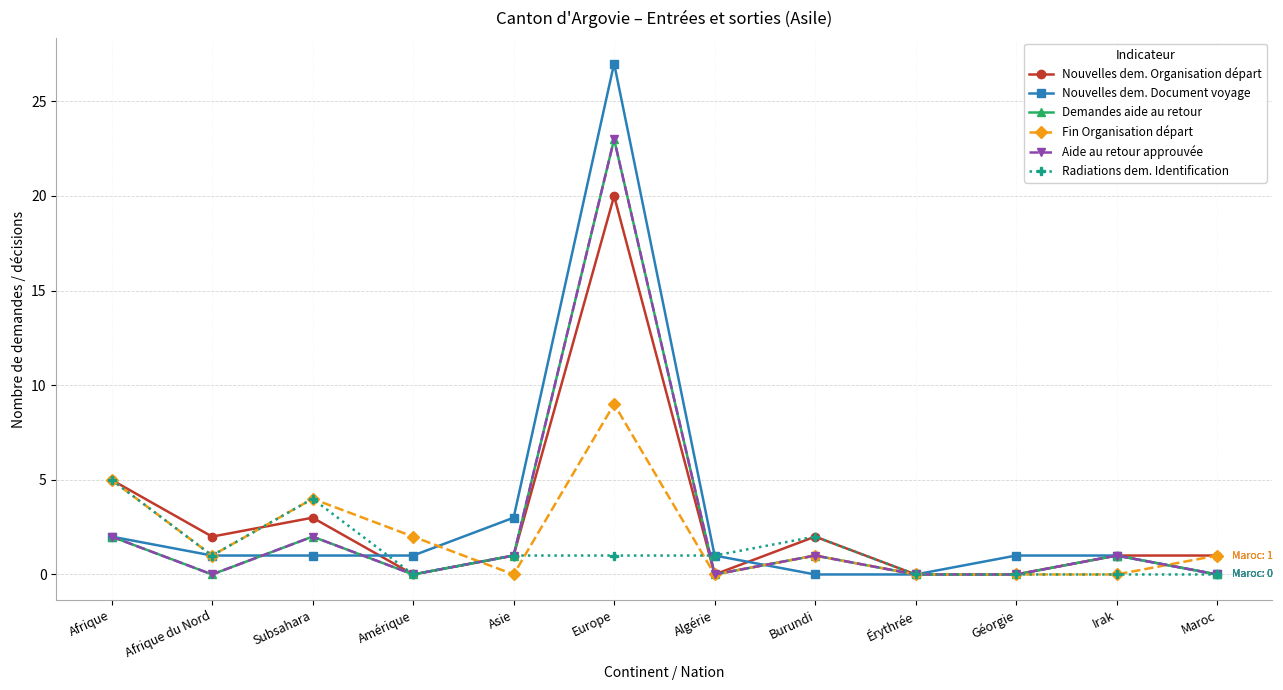

Reading left to right, transcribe all the data shown in this chart.

Nouvelles dem. Organisation départ: 5	2	3	0	1	20	0	2	0	0	1	1
Nouvelles dem. Document voyage: 2	1	1	1	3	27	1	0	0	1	1	0
Demandes aide au retour: 2	0	2	0	1	23	0	1	0	0	1	0
Fin Organisation départ: 5	1	4	2	0	9	0	1	0	0	0	1
Aide au retour approuvée: 2	0	2	0	1	23	0	1	0	0	1	0
Radiations dem. Identification: 5	1	4	0	1	1	1	2	0	0	0	0